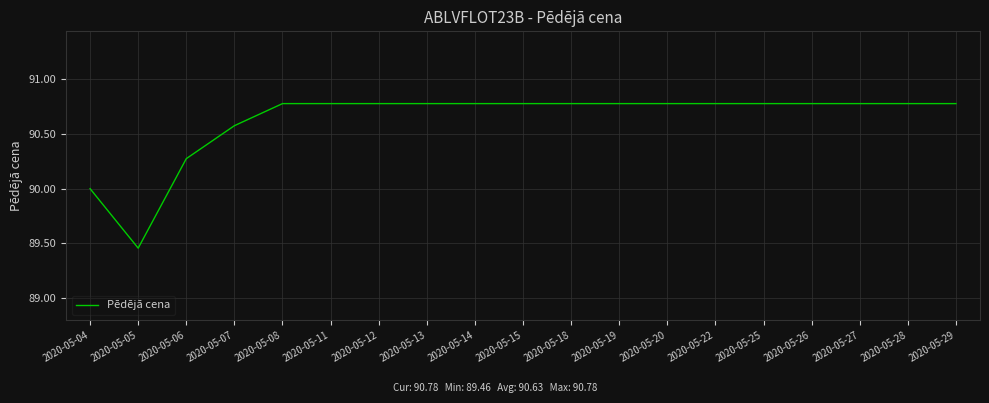

What is the sum of the values at 2020-05-08 and 2020-05-27?

181.6